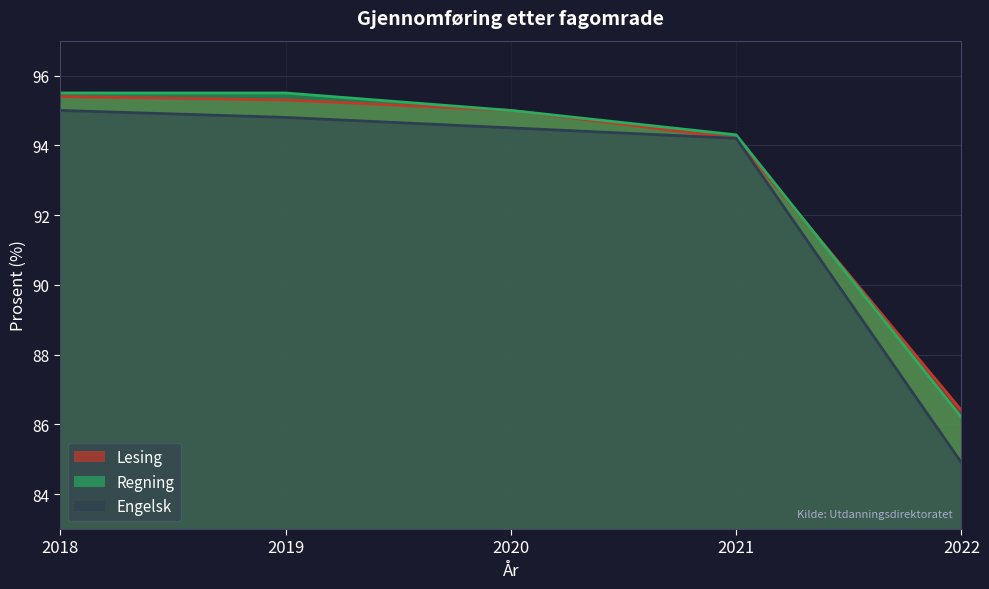

After their last crossing, which series has the higher values: Regning or Lesing?

Lesing